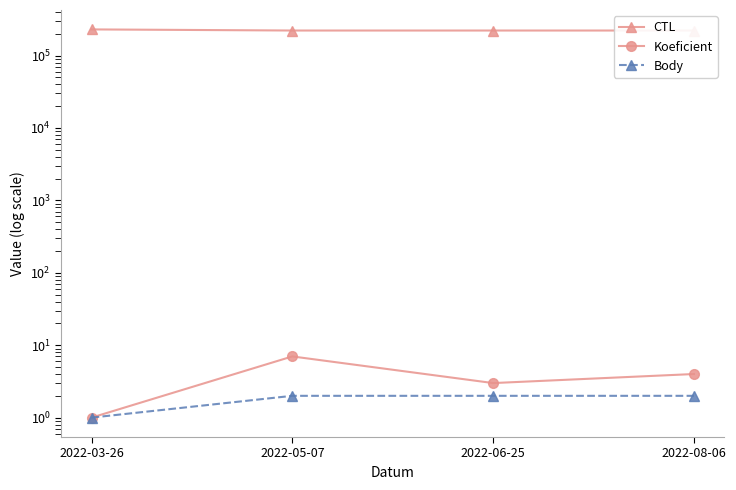

What is the label of the 3rd point from the right?

2022-05-07